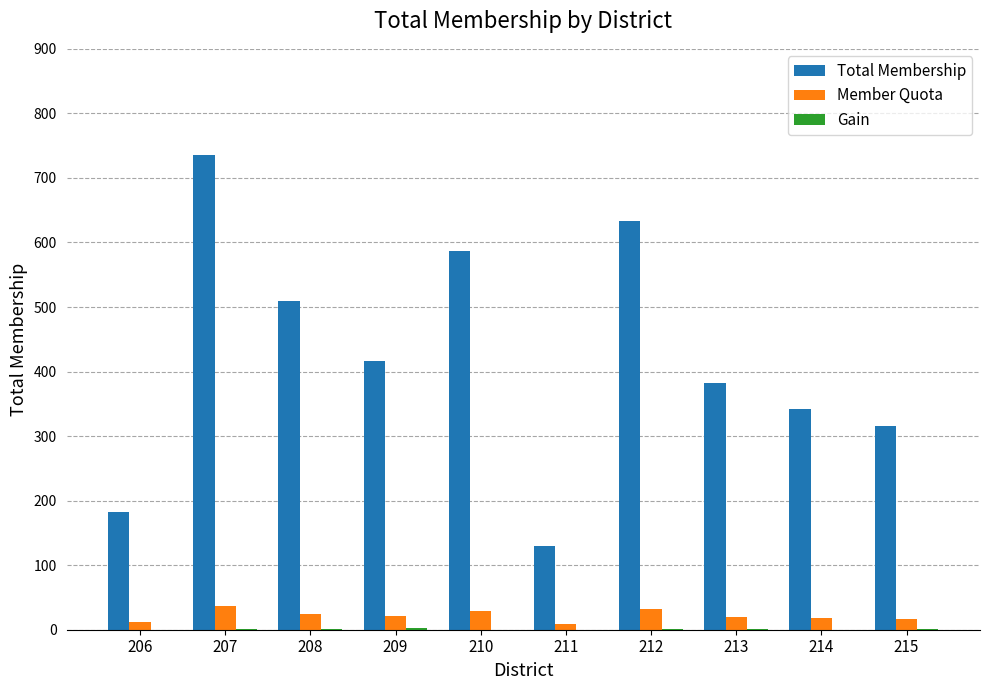

What is the total value across all series at 208?

535